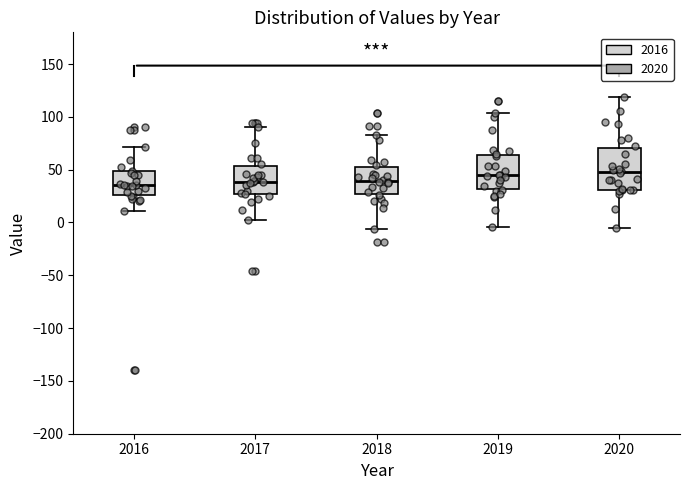

Reading left to right, read every box against the y-axis: the position of its median line, the range the box covers, and the ends of its whiskers. The values are not printed on the chart, so give them approximately, as read against the axis.

2016: median 35, box 25 to 50, whiskers 10 to 70
2017: median 40, box 25 to 55, whiskers 0 to 90
2018: median 40, box 25 to 50, whiskers -5 to 85
2019: median 45, box 30 to 65, whiskers -5 to 105
2020: median 50, box 30 to 70, whiskers -5 to 120